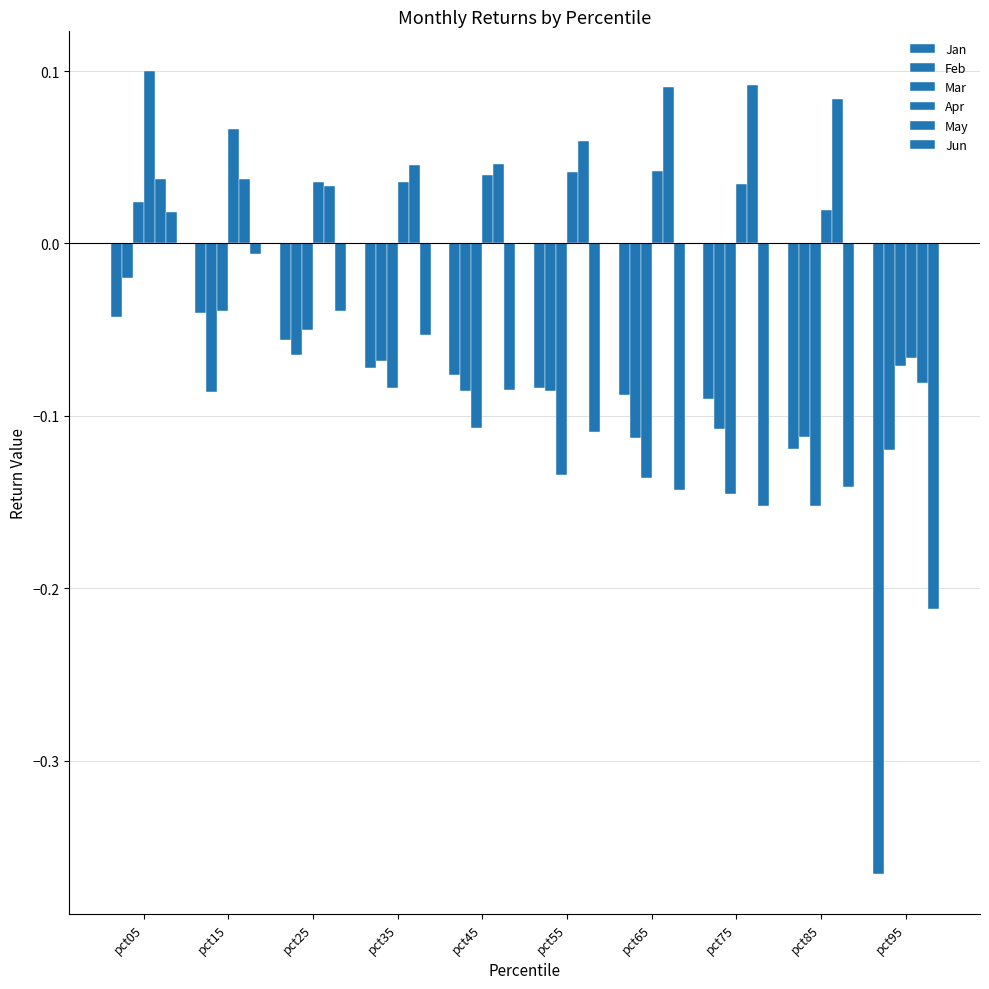

Reading left to right, list all the values displayed in this chart.

Jan: -0.0	-0.0	-0.1	-0.1	-0.1	-0.1	-0.1	-0.1	-0.1	-0.4
Feb: -0.0	-0.1	-0.1	-0.1	-0.1	-0.1	-0.1	-0.1	-0.1	-0.1
Mar: 0.0	-0.0	-0.0	-0.1	-0.1	-0.1	-0.1	-0.1	-0.2	-0.1
Apr: 0.1	0.1	0.0	0.0	0.0	0.0	0.0	0.0	0.0	-0.1
May: 0.0	0.0	0.0	0.0	0.0	0.1	0.1	0.1	0.1	-0.1
Jun: 0.0	-0.0	-0.0	-0.1	-0.1	-0.1	-0.1	-0.2	-0.1	-0.2